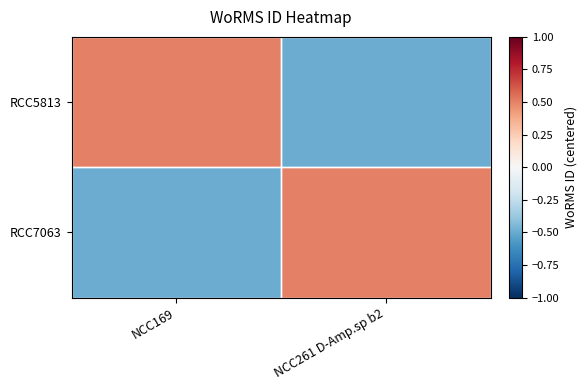

Reading right to left, transcribe all the data shown in this chart.

RCC5813: NCC261 D-Amp.sp b2=-0.5	NCC169=0.5
RCC7063: NCC261 D-Amp.sp b2=0.5	NCC169=-0.5